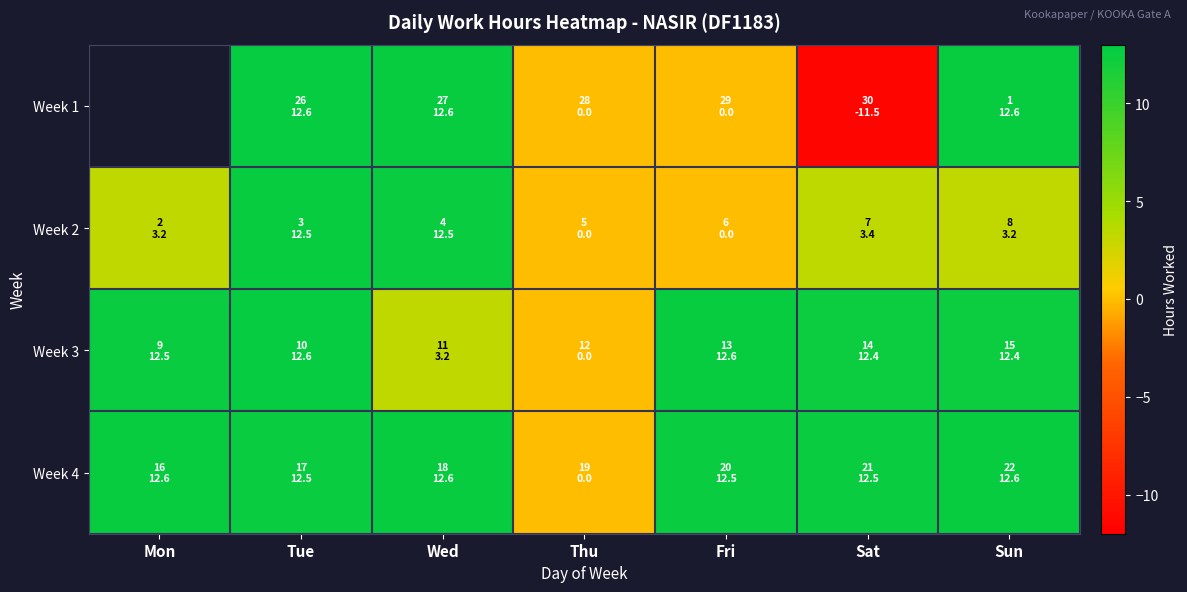

At which category is the sum across all series the highest?

Tue